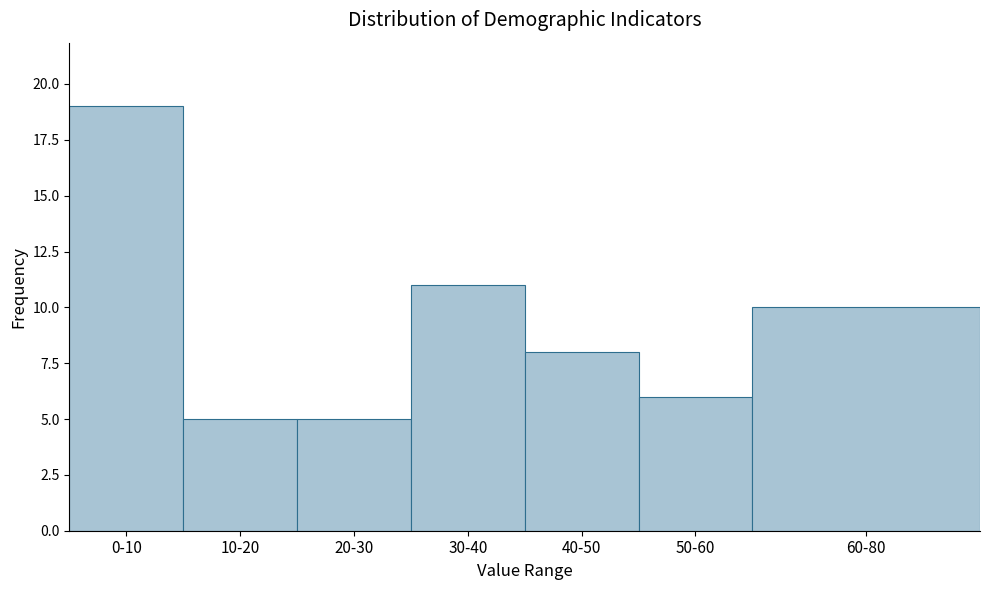

Reading right to left, what are all the values shown in this chart?

60-80=10	50-60=6	40-50=8	30-40=11	20-30=5	10-20=5	0-10=19